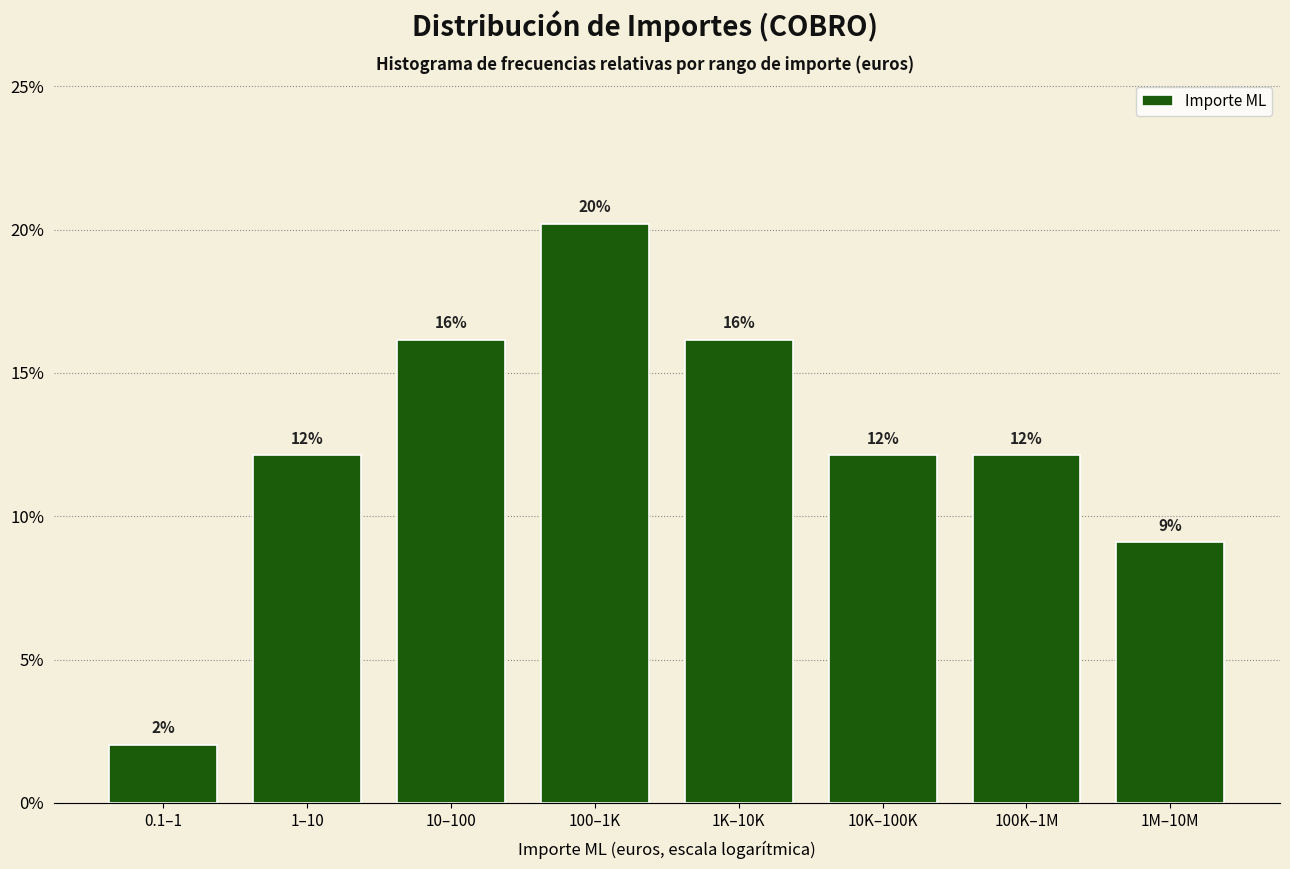

How many bars are there in total?

8